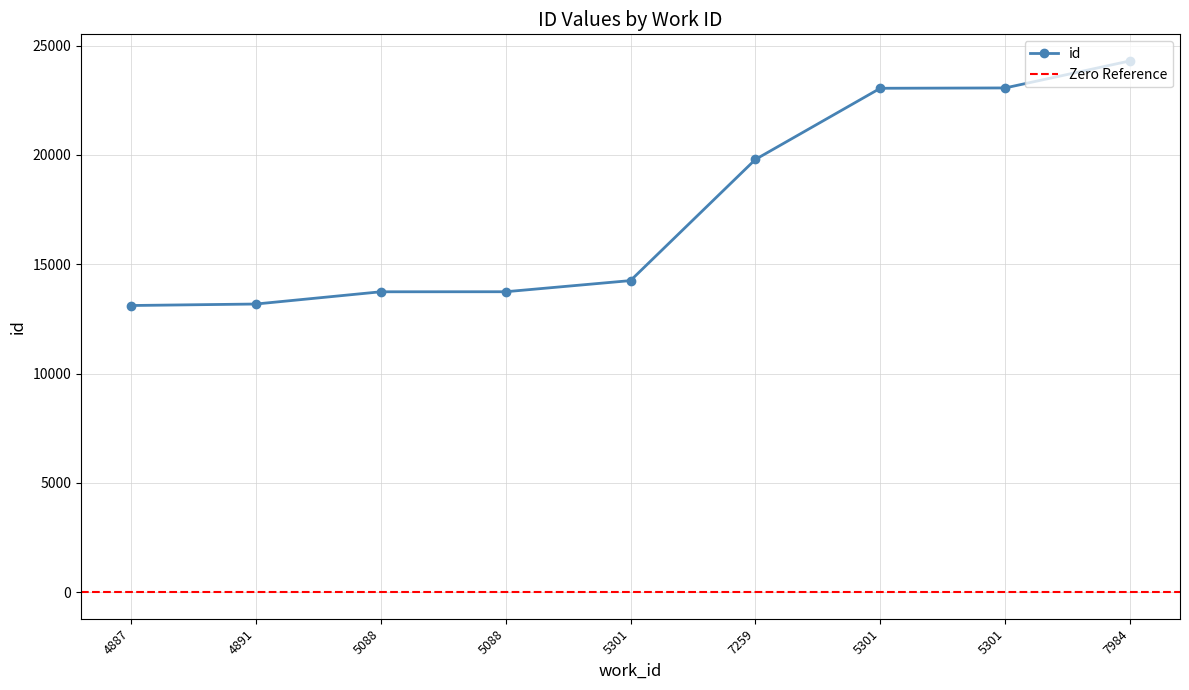

Rank the categories by value from lowest to highest.

4887, 4891, 5088, 5088, 5301, 7259, 5301, 5301, 7984